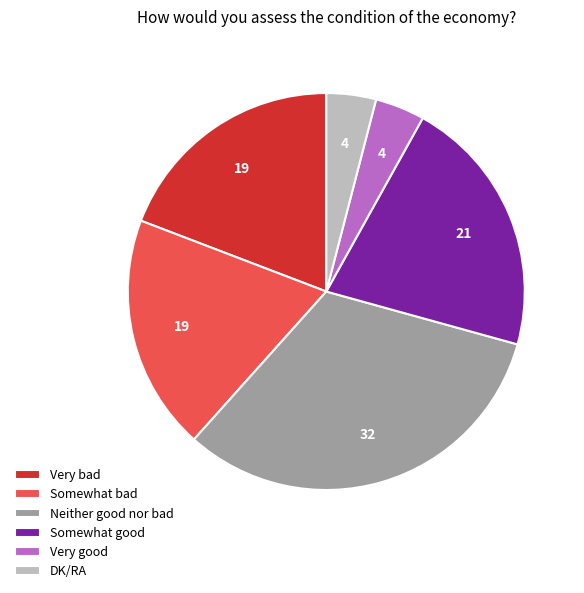

Is it true that Neither good nor bad is 38% of the pie?

False